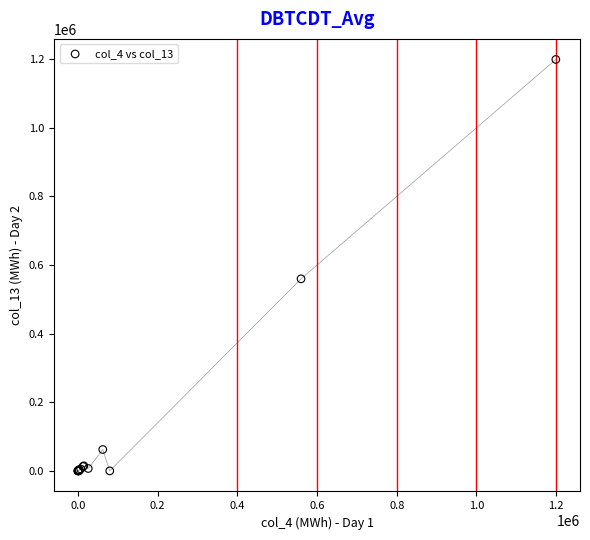

What Y value in the scatter plot is closest to 599689?

559884.9